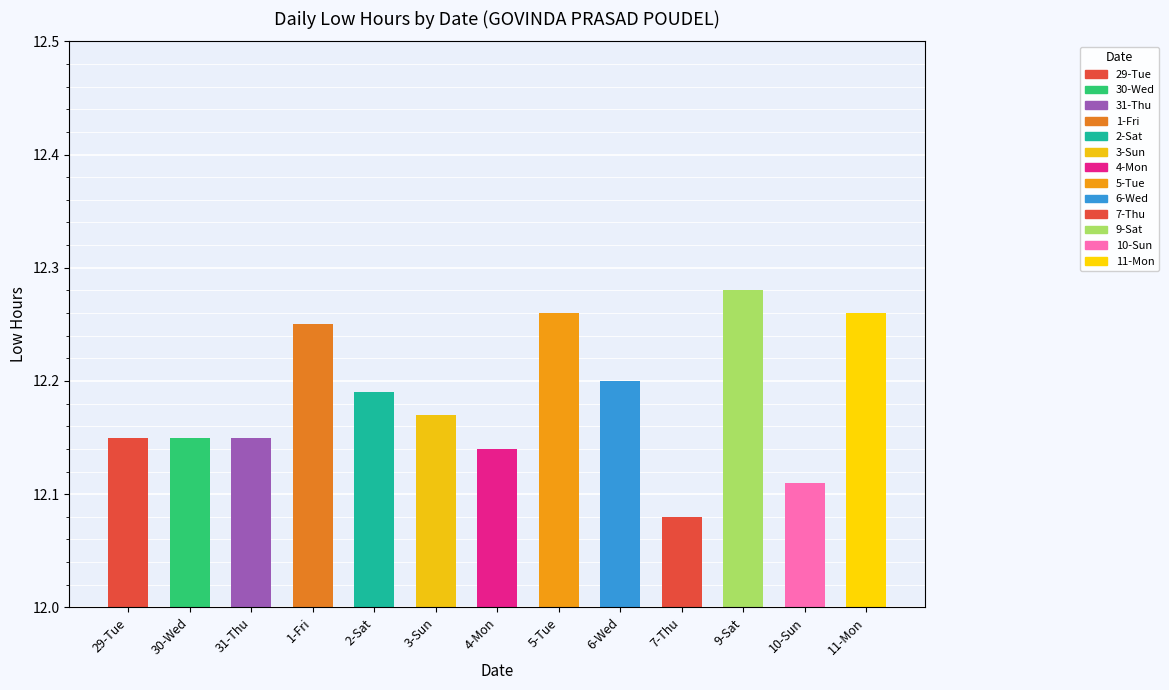

Where is the data nearest to the value 12?

7-Thu